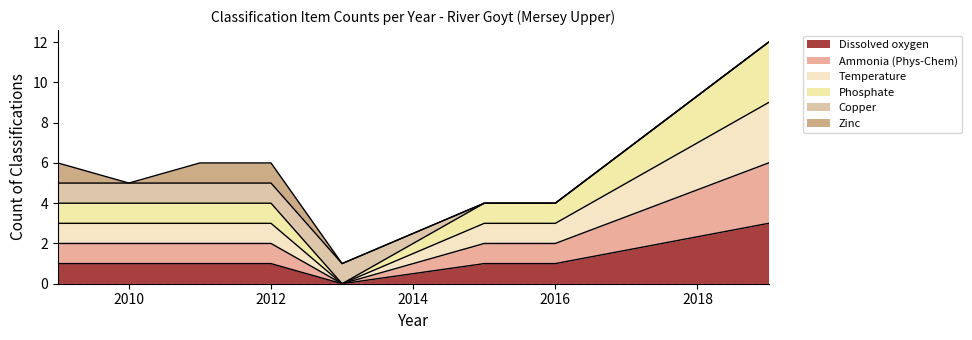

Does the chart display data point markers on the line(s)?

No